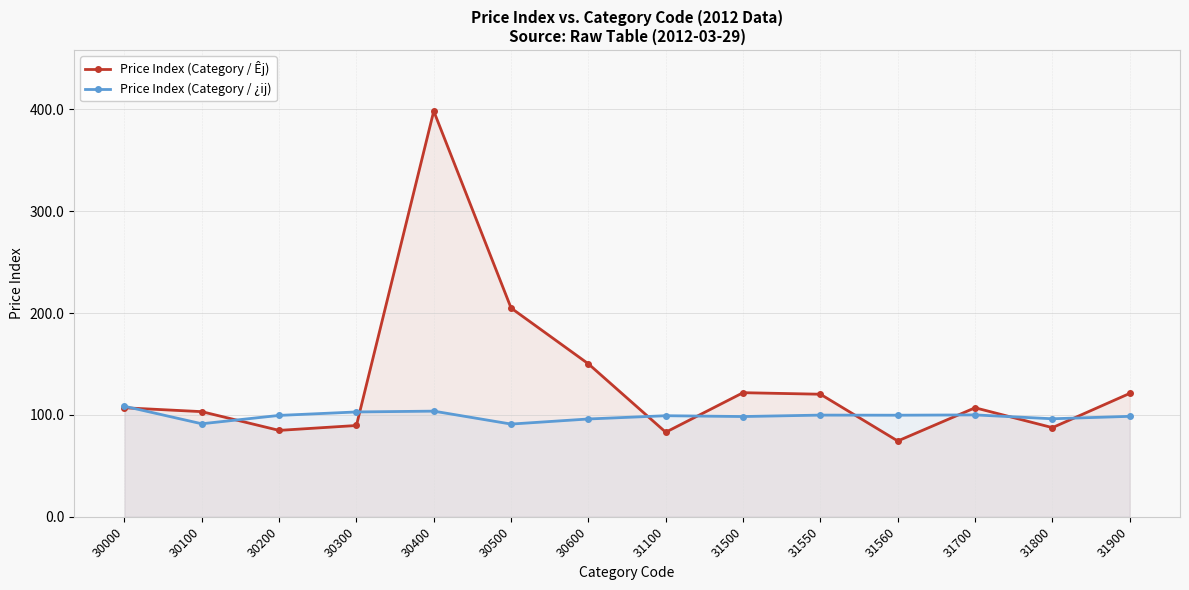

At 30300, list the series in order from largest to smallest.

Price Index (Category / ¿ij), Price Index (Category / Êj)